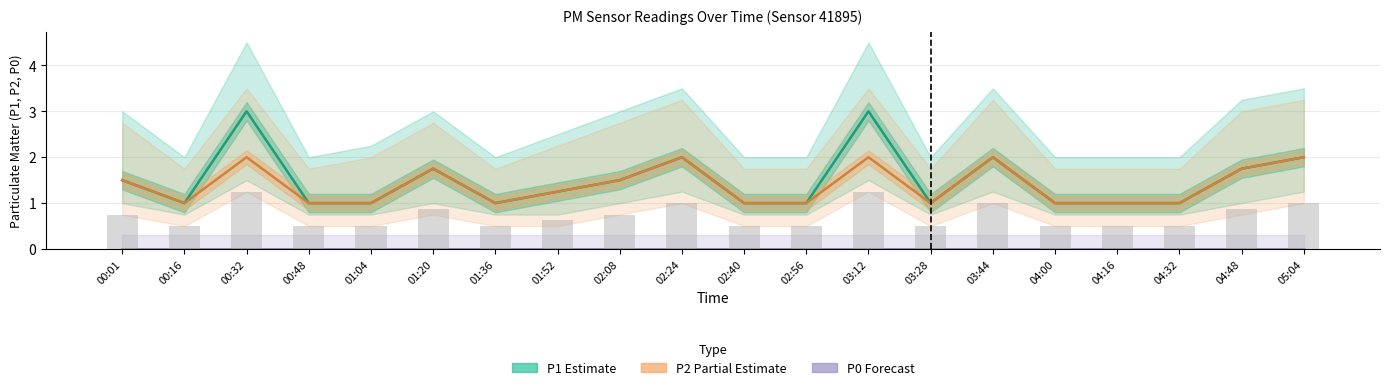

List the labels in order of P0 (Forecast) value, largest first.

00:01, 00:16, 00:32, 00:48, 01:04, 01:20, 01:36, 01:52, 02:08, 02:24, 02:40, 02:56, 03:12, 03:28, 03:44, 04:00, 04:16, 04:32, 04:48, 05:04